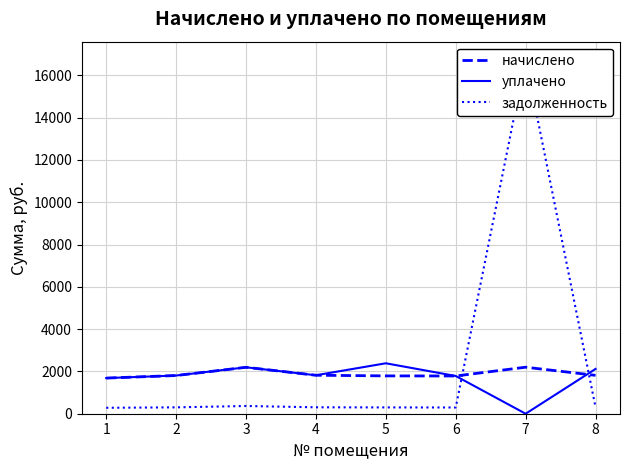

Which label corresponds to the smallest value in the chart?

7